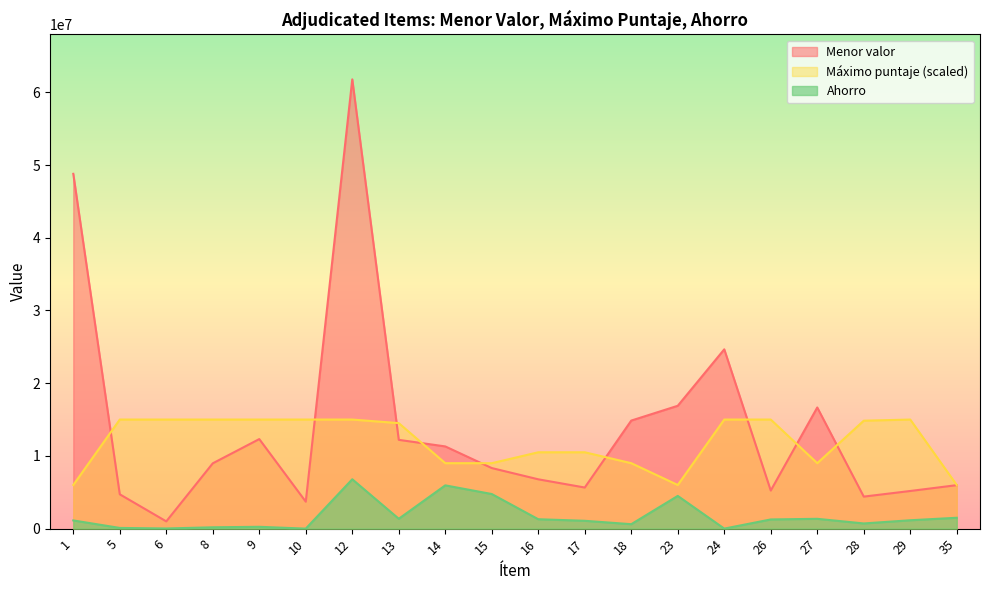

What is the value of the Ahorro point at the 7th from the left?

6788216.0